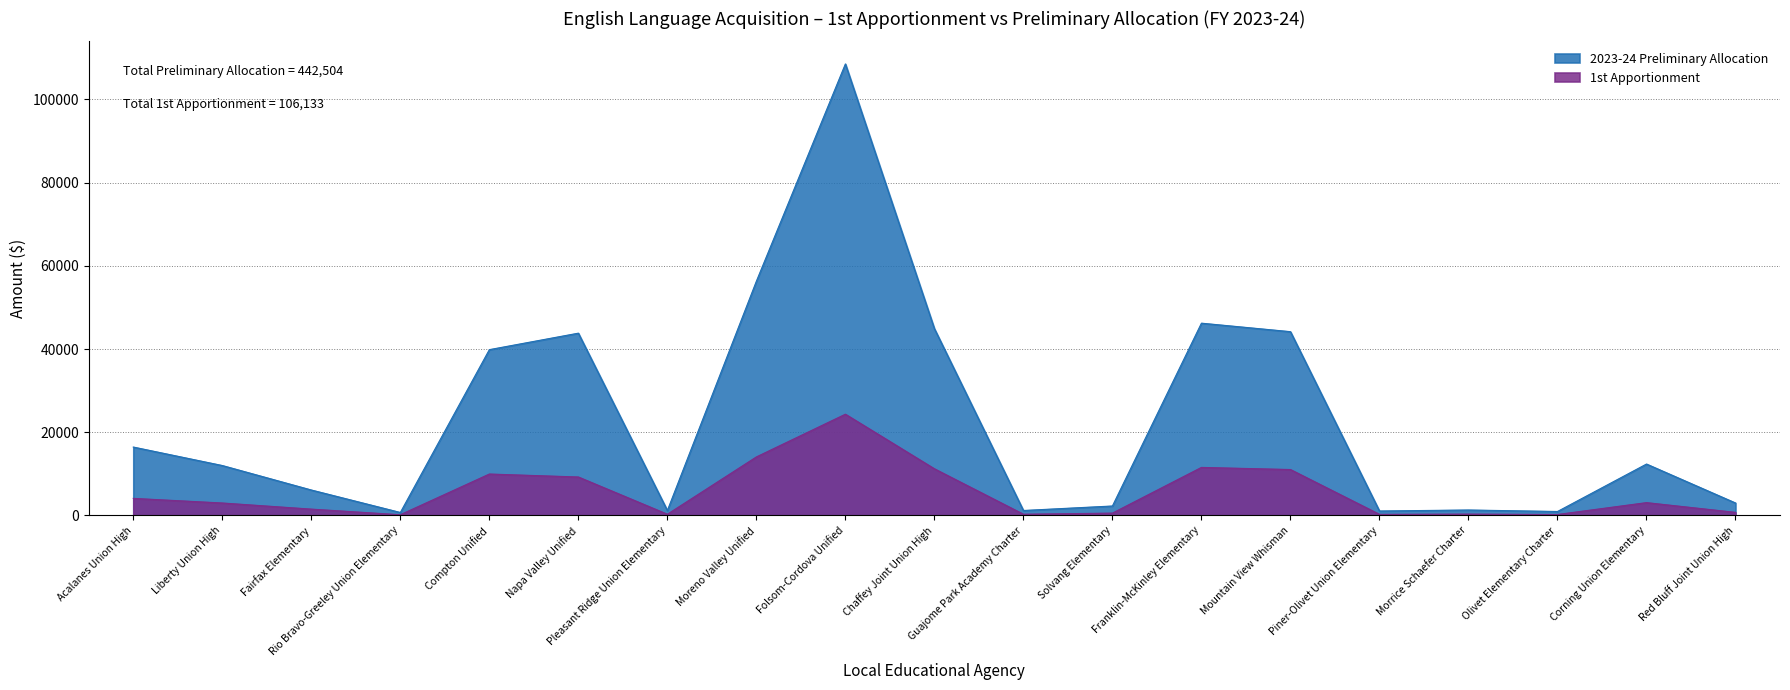

Which series has the largest total across all categories?

2023-24 Preliminary Allocation